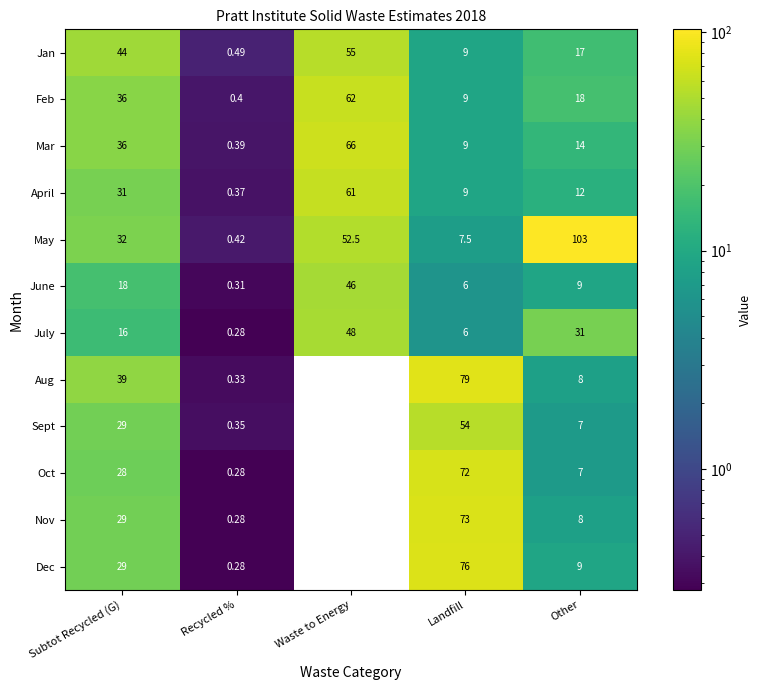

At which category is the sum across all series the highest?

Landfill